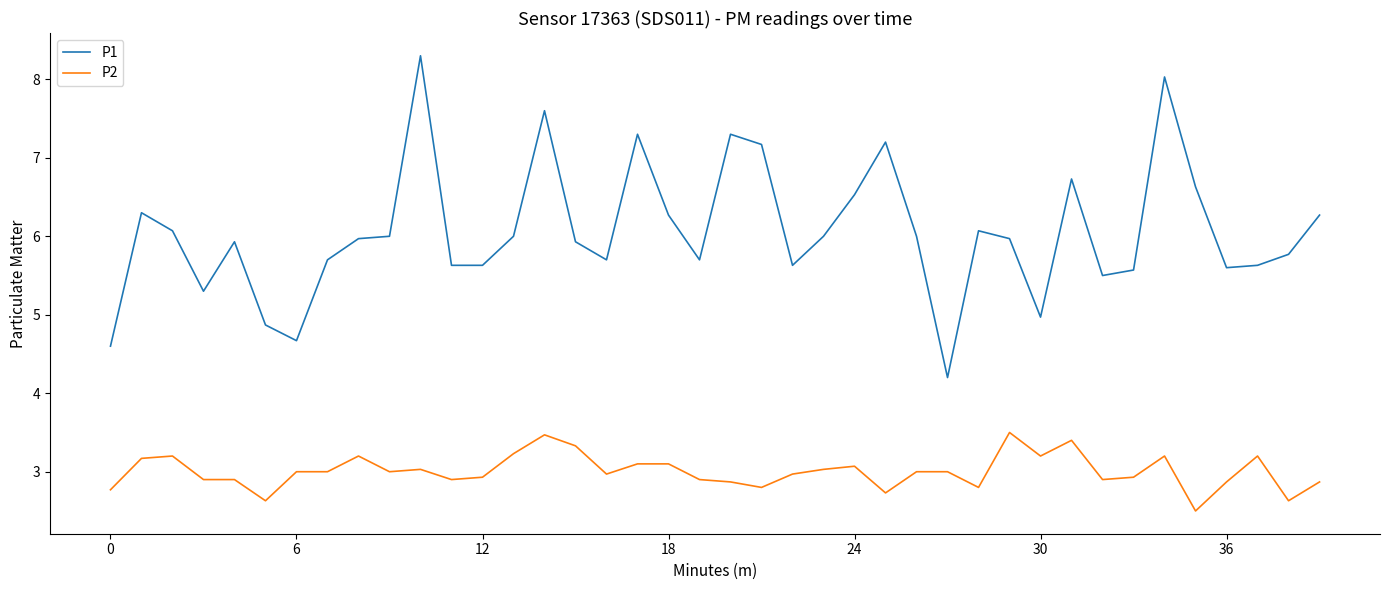

True or false: P2 has more than 2 points higher than both neighbors.

True